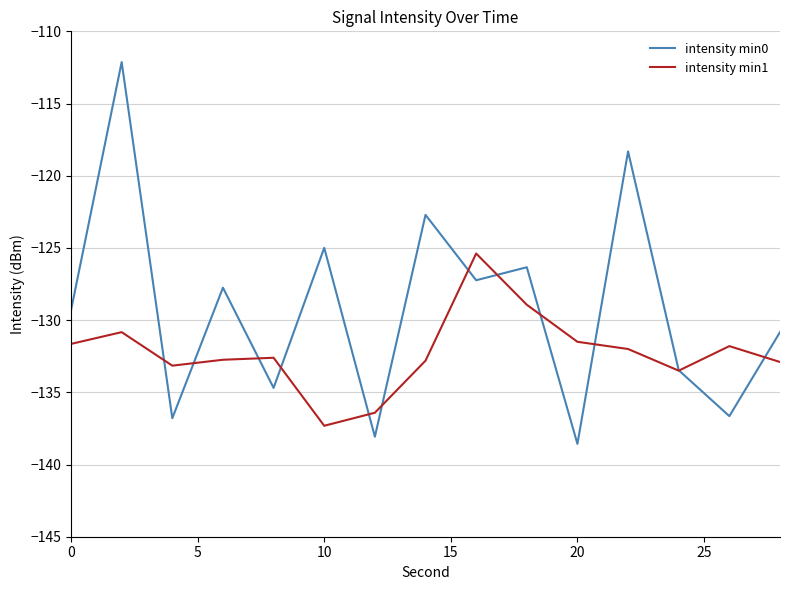

What is the smallest value displayed?

-138.6